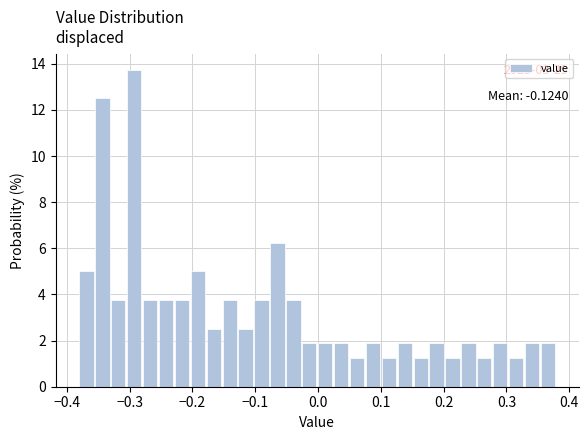

Read against the x-axis, roughly where is the centre of the tallest bar?

-0.29